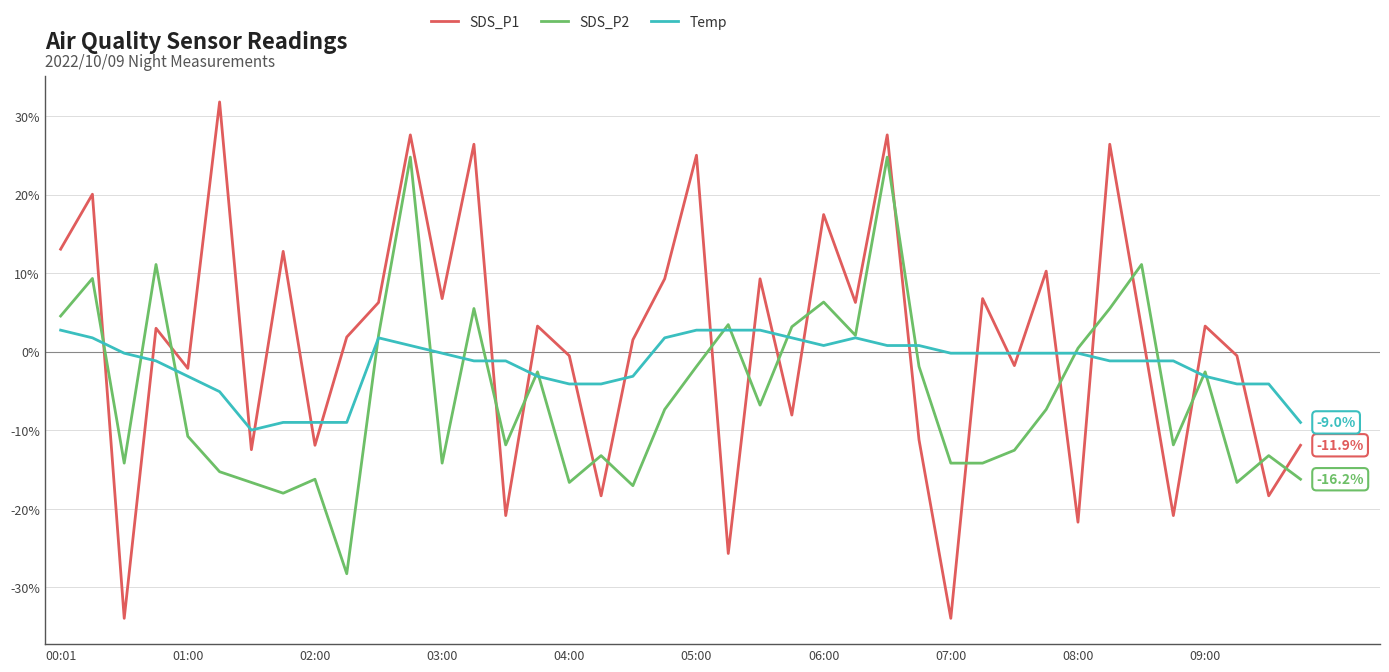

Which series has the largest range (max minus min)?

SDS_P1